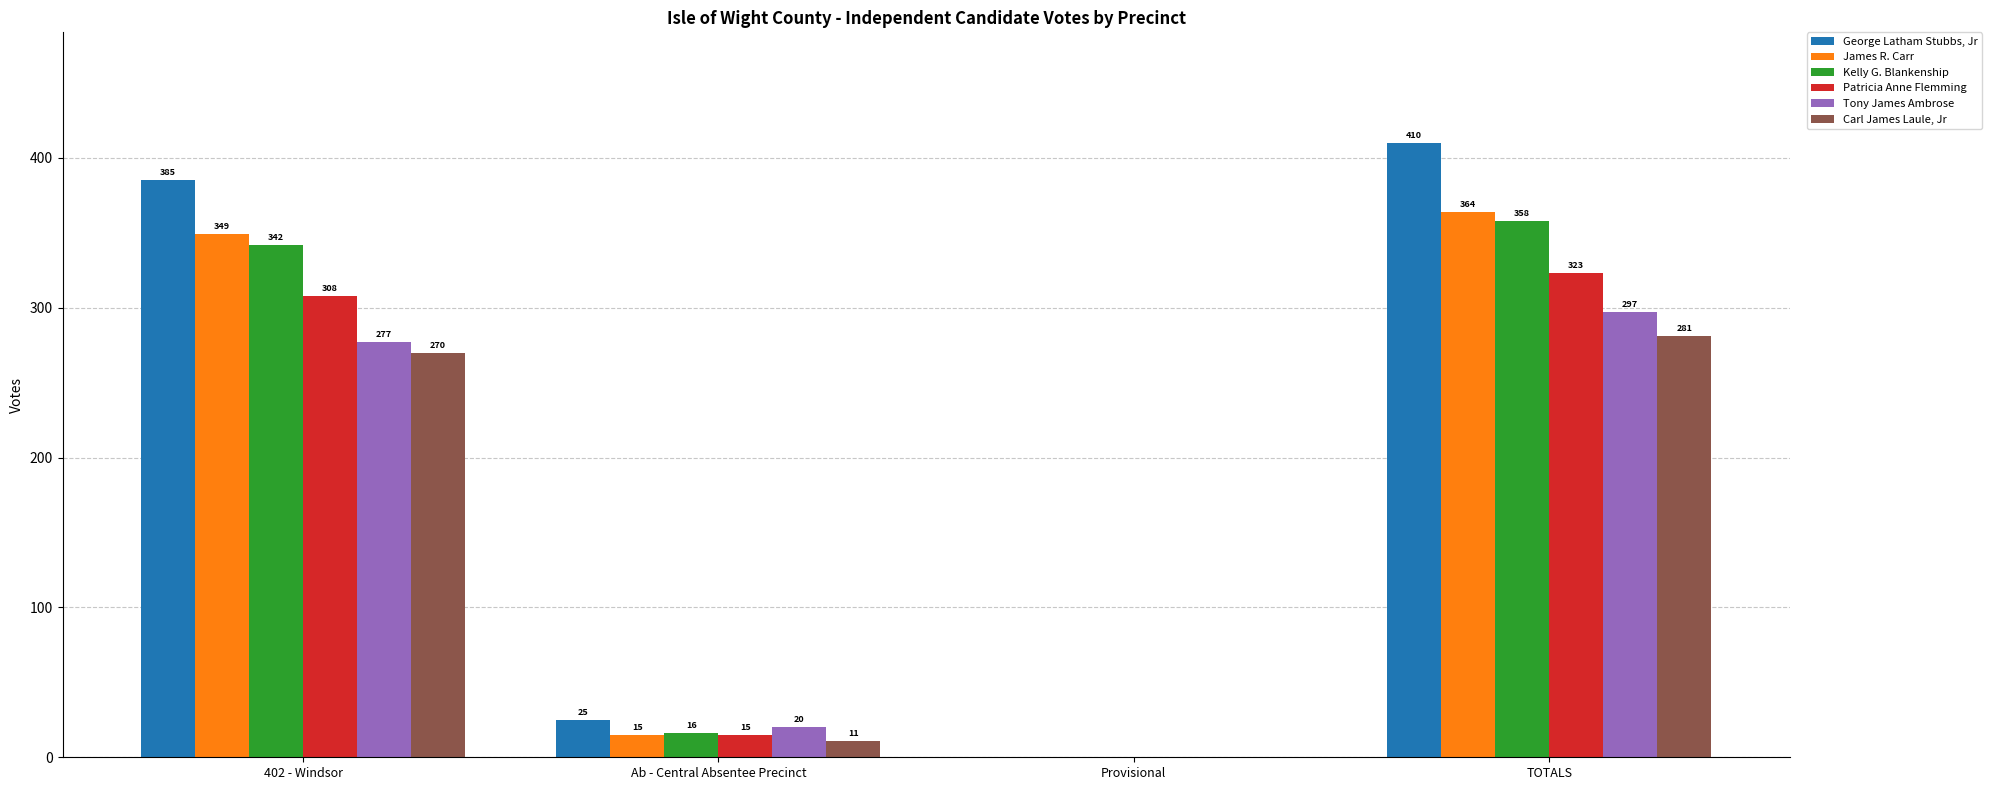

What is the sum of all George Latham Stubbs, Jr values?

820